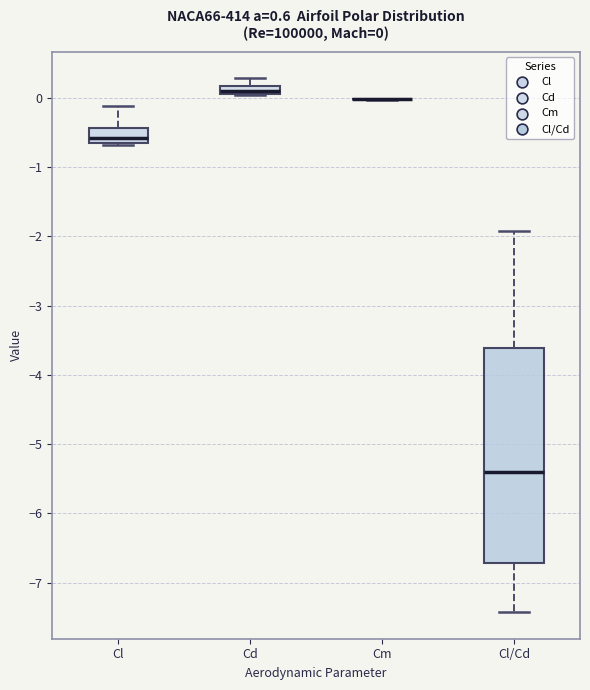

Comparing the boxes themselves (not the whiskers), which one is the tallest?

Cl/Cd